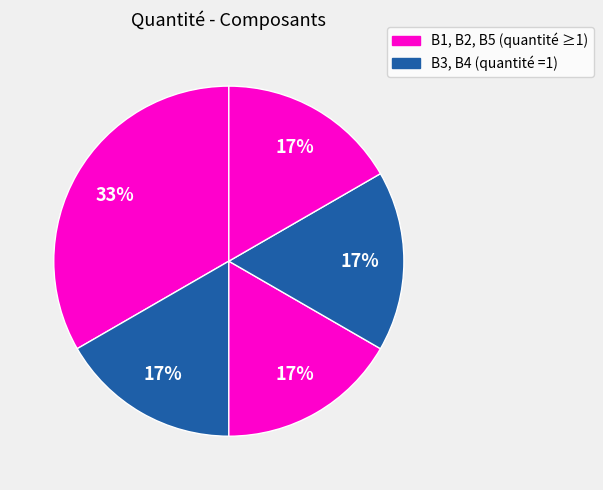

How many segments does this pie chart have?

5